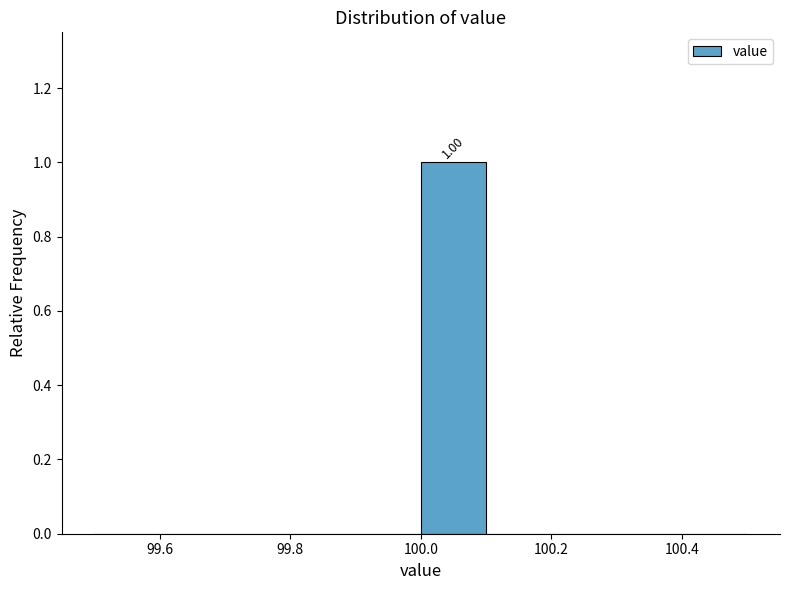

Over which range of the x-axis is the bar tallest?

100.0 to 100.1